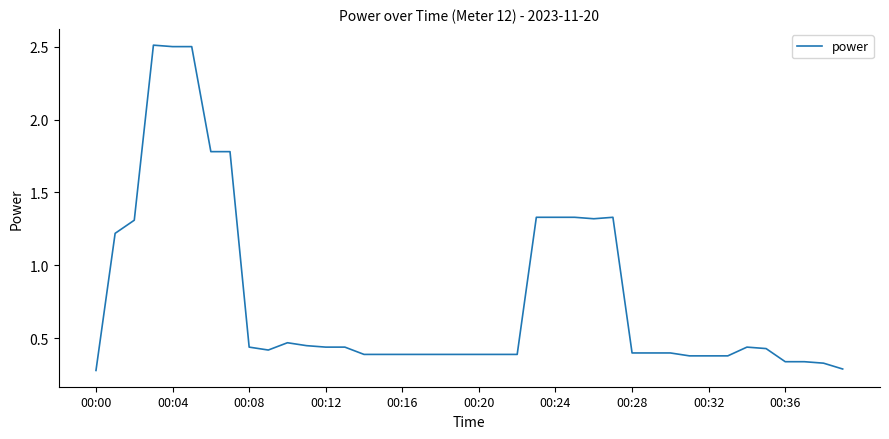

What is the difference between the maximum and minimum values?

2.2